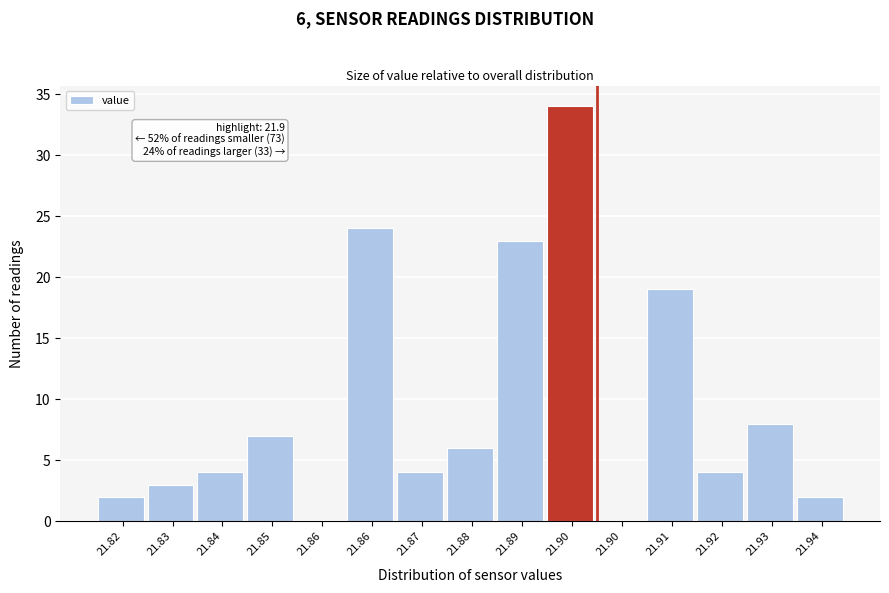

How many data points does each series have?

15